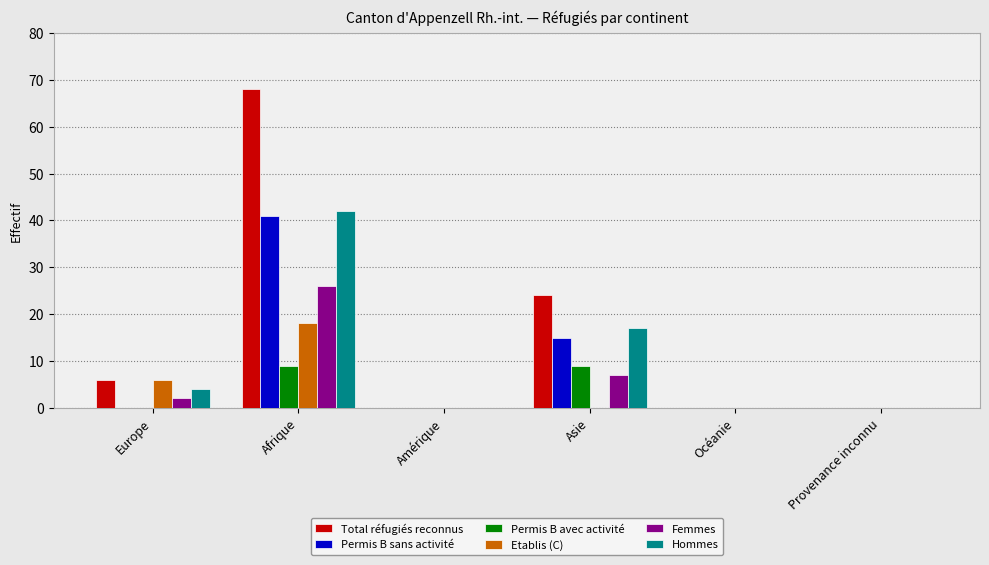

Which series has the largest total across all categories?

Total réfugiés reconnus